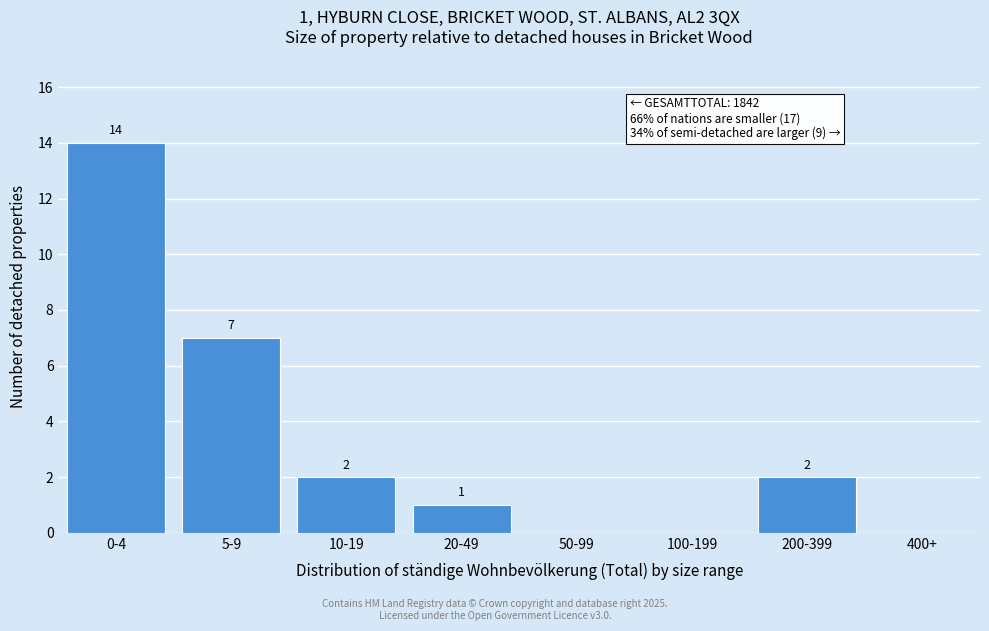

Reading left to right, transcribe all the data shown in this chart.

0-4=14	5-9=7	10-19=2	20-49=1	50-99=0	100-199=0	200-399=2	400+=0